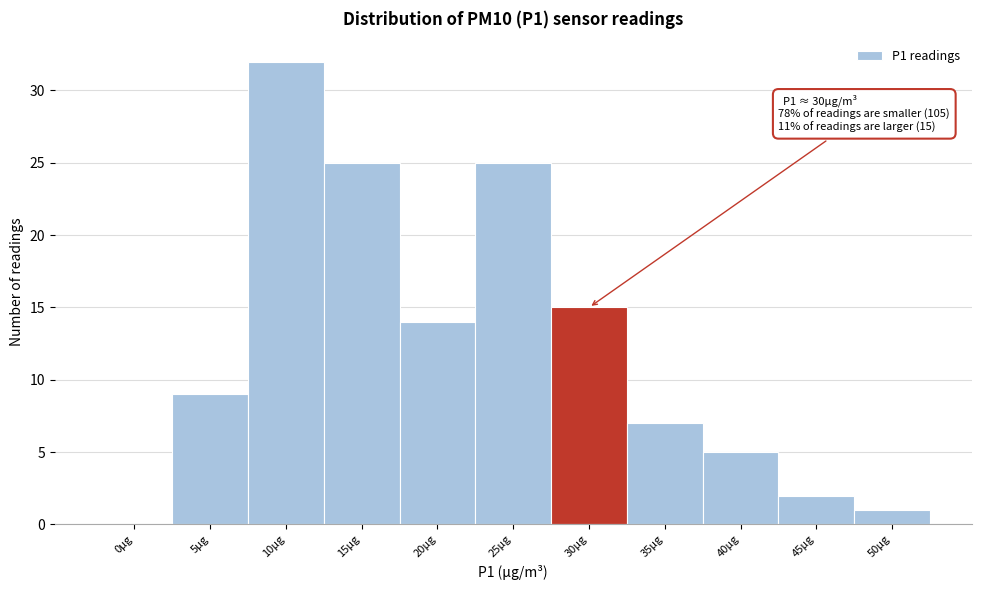

Reading left to right, extract all data points from this chart.

0µg=0	5µg=9	10µg=32	15µg=25	20µg=14	25µg=25	30µg=15	35µg=7	40µg=5	45µg=2	50µg=1